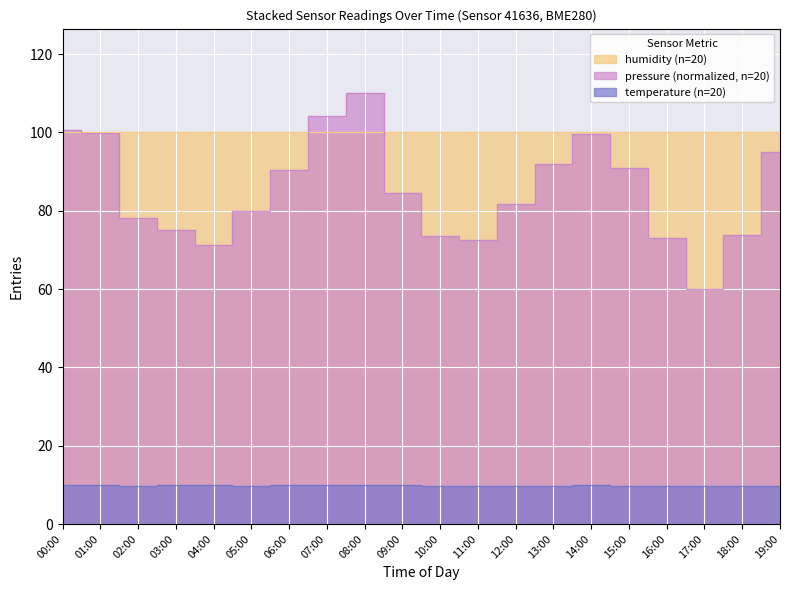

At how many categories does at least one series exceed 36?

20